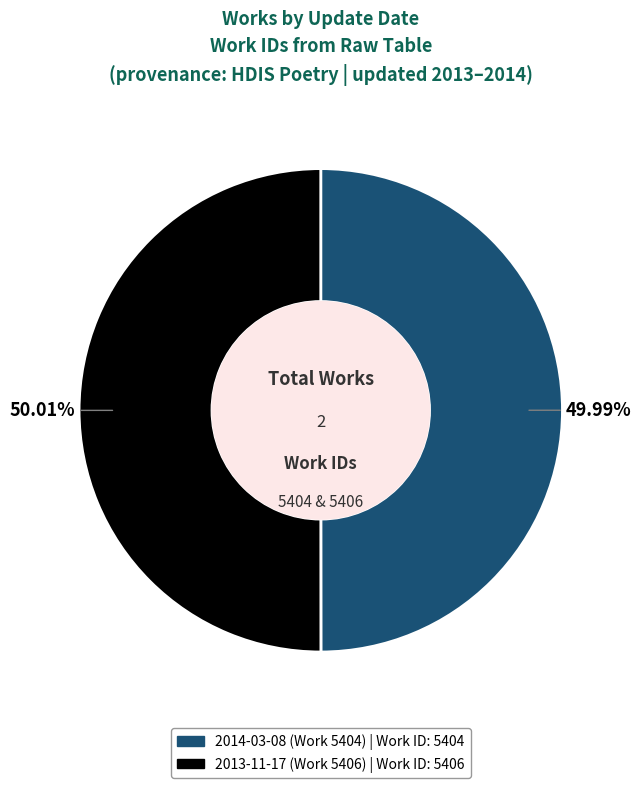

Is there any slice that represents more than half of the pie?

Yes